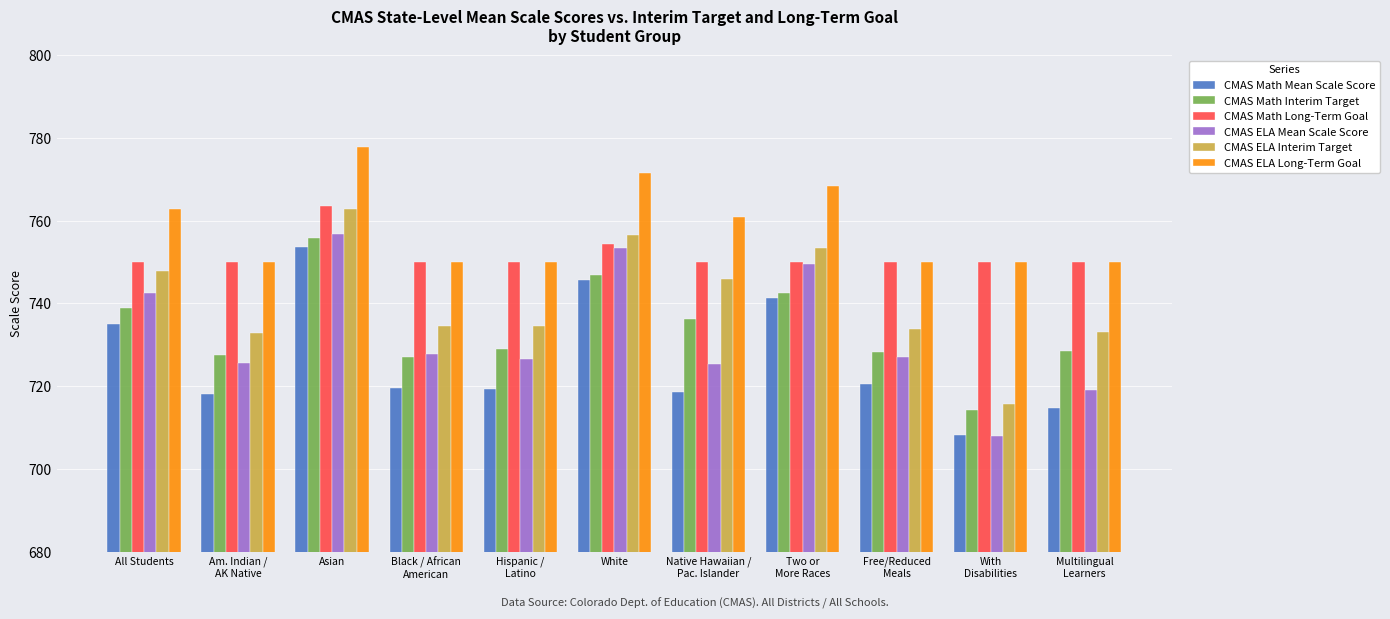

Is it true that CMAS Math Interim Target equals 728.9 at Hispanic /
Latino?

True